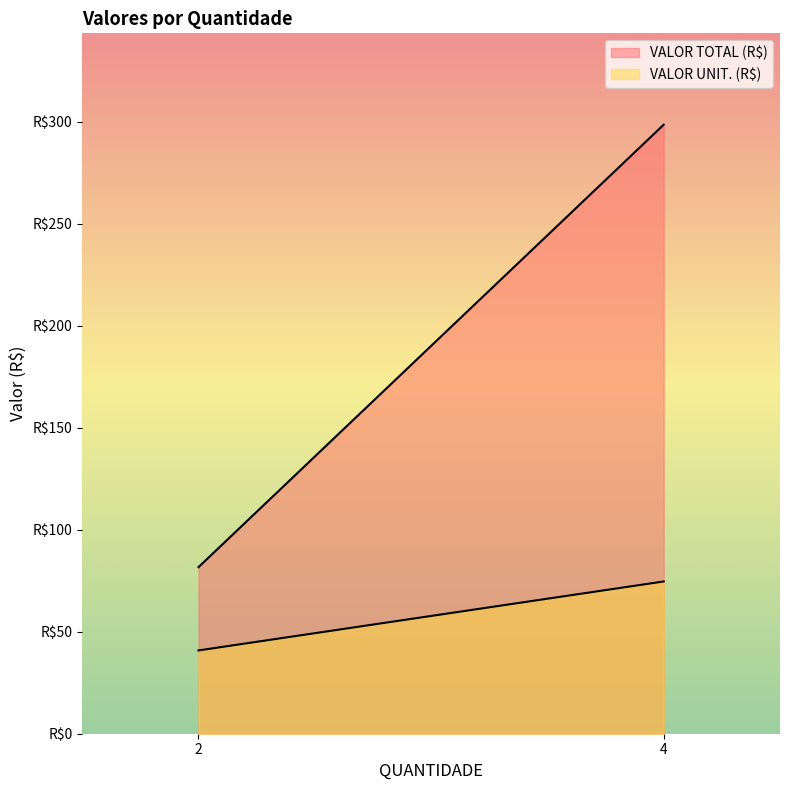

How many lines are shown in the chart?

2